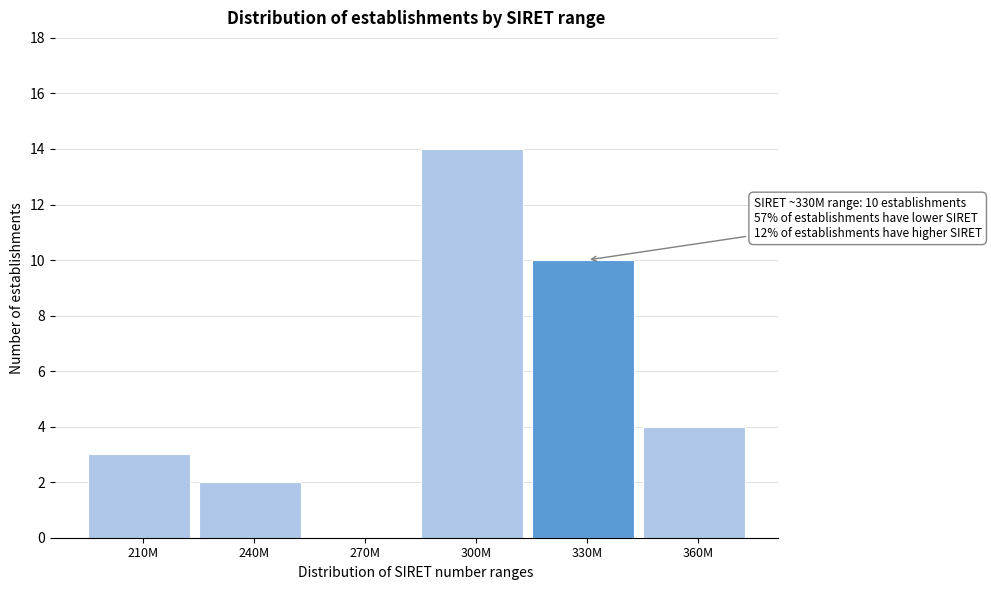

Reading right to left, extract all data points from this chart.

360M=4	330M=10	300M=14	270M=0	240M=2	210M=3